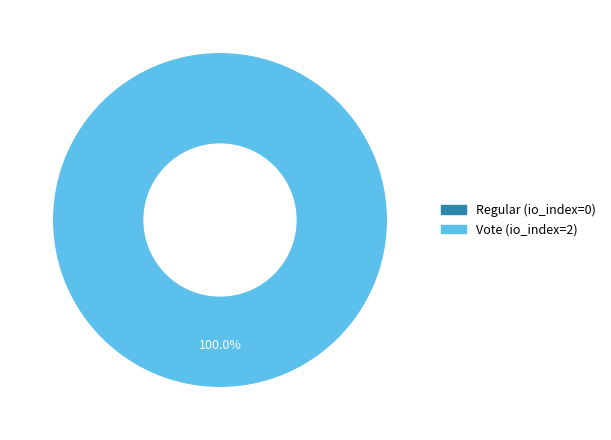

Does any single category account for the majority?

Yes